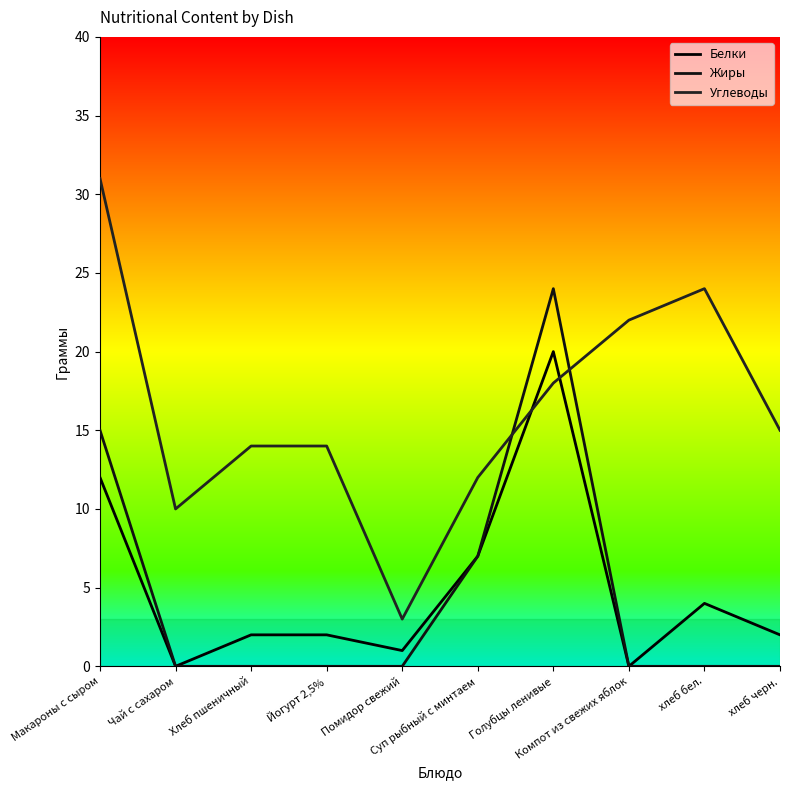

Rank the series at Макароны с сыром from lowest to highest value.

Белки, Жиры, Углеводы